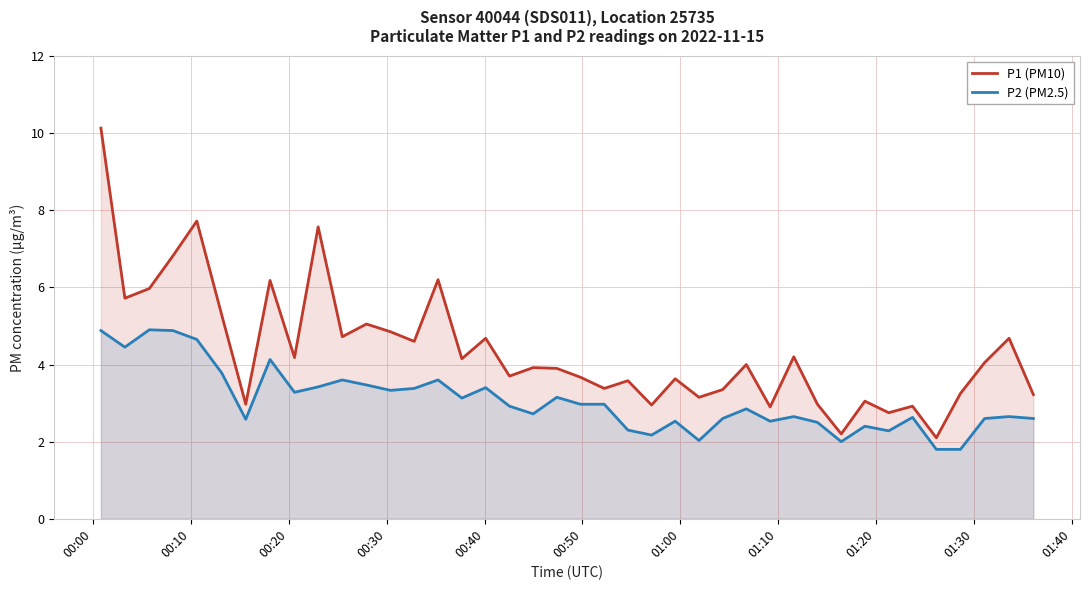

What is the minimum value for P1 (PM10)?

2.1